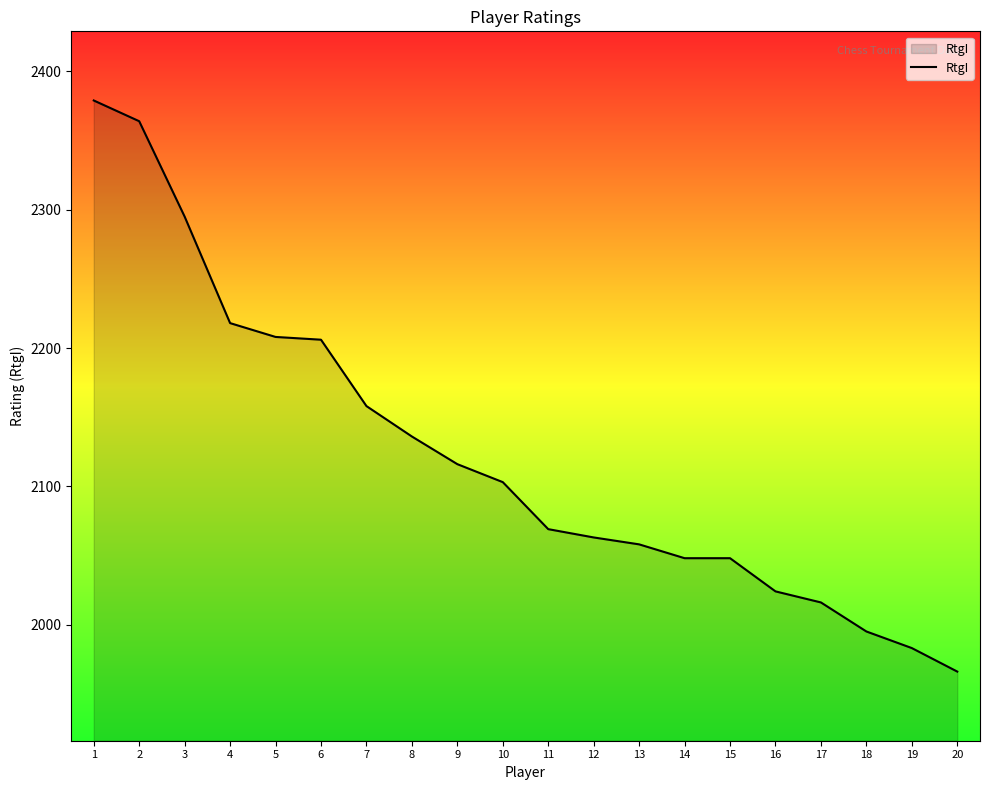

What is the difference between the values at 1 and 8?

243